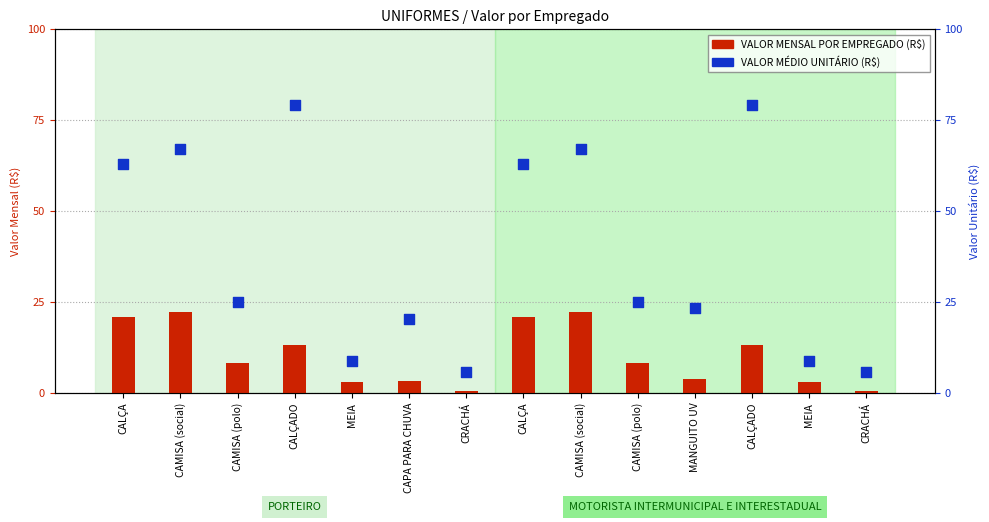

Which series has the largest total across all categories?

VALOR UNITÁRIO (R$)